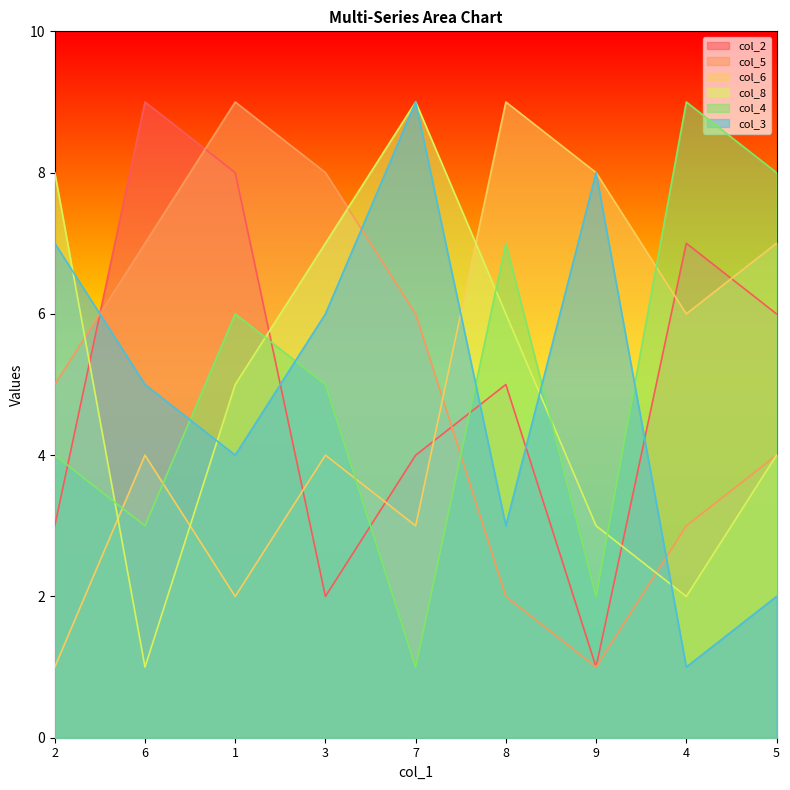

How many values in the col_6 series exceed 4?

4